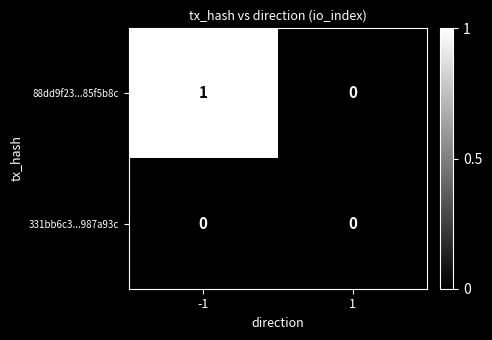

What is the total value across all series at -1?

1